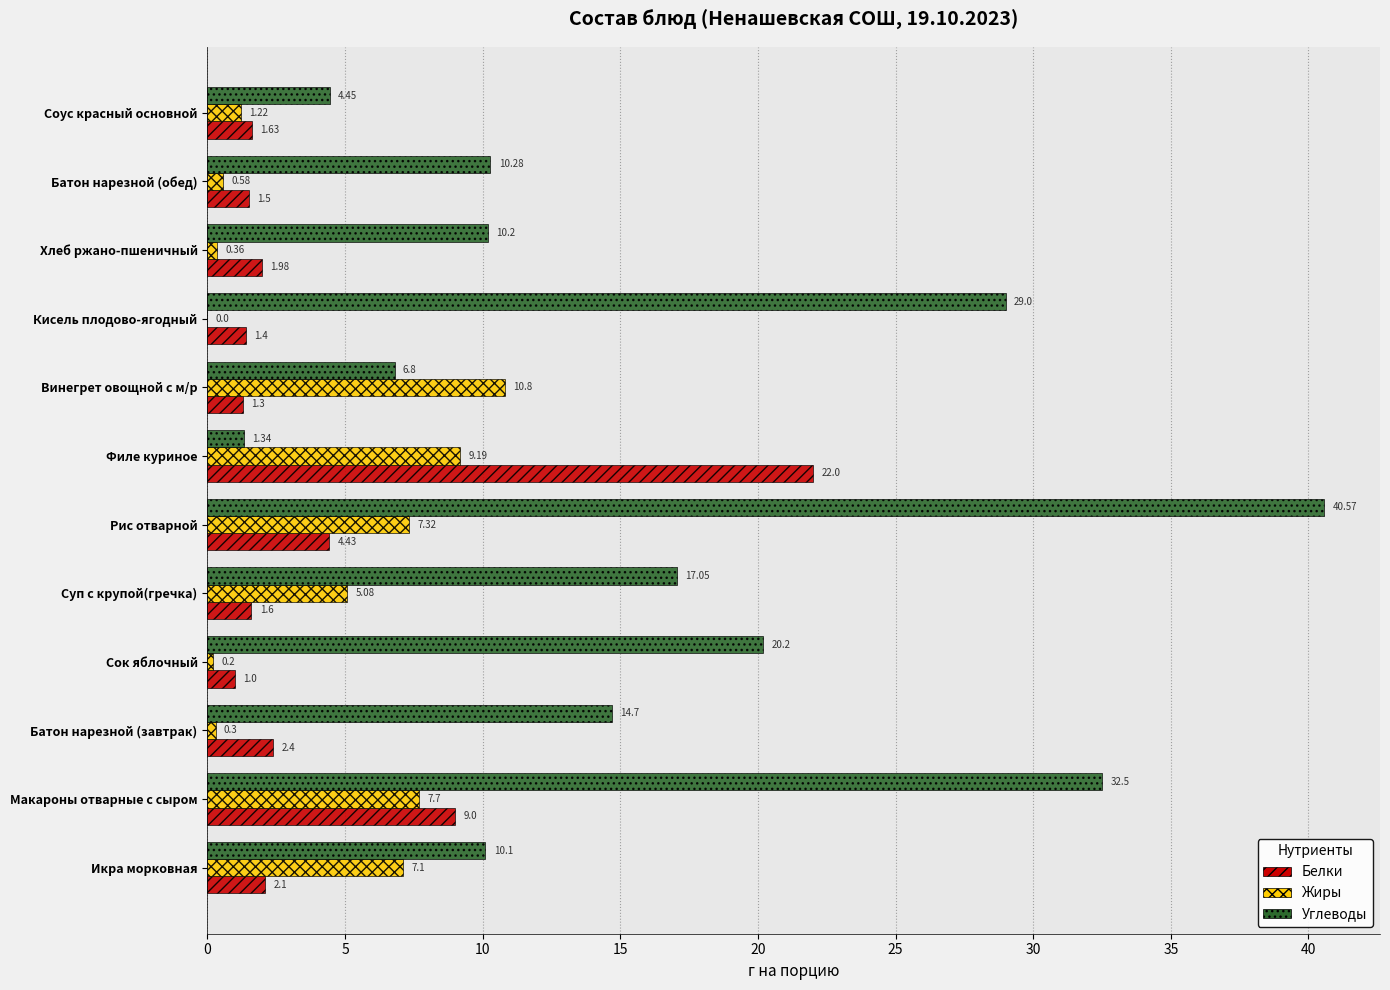

Where is Жиры nearest to the value 5?

Суп с крупой(гречка)